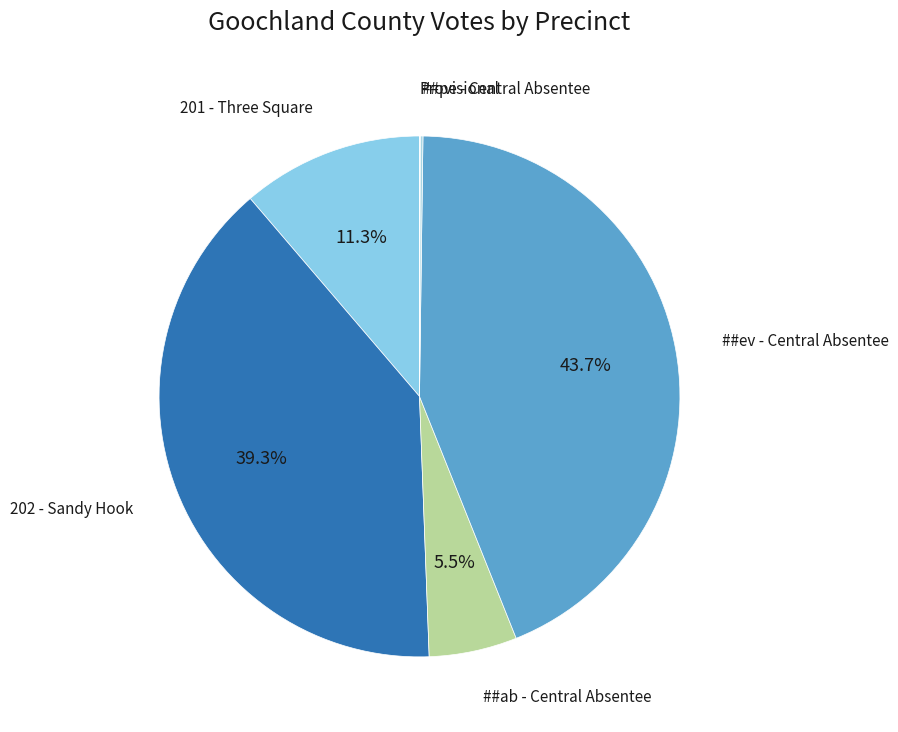

Which has a higher value, 202 - Sandy Hook or ##ev - Central Absentee?

##ev - Central Absentee